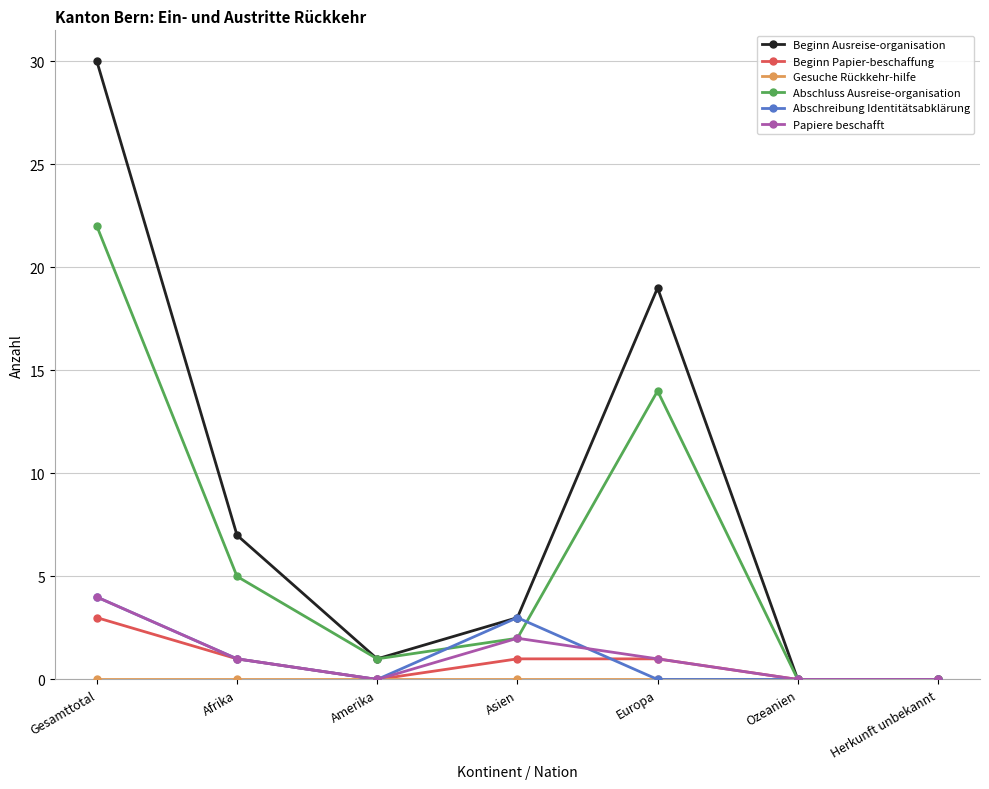

Between Gesamttotal and Asien, which series saw the biggest shift?

Beginn Ausreise-organisation